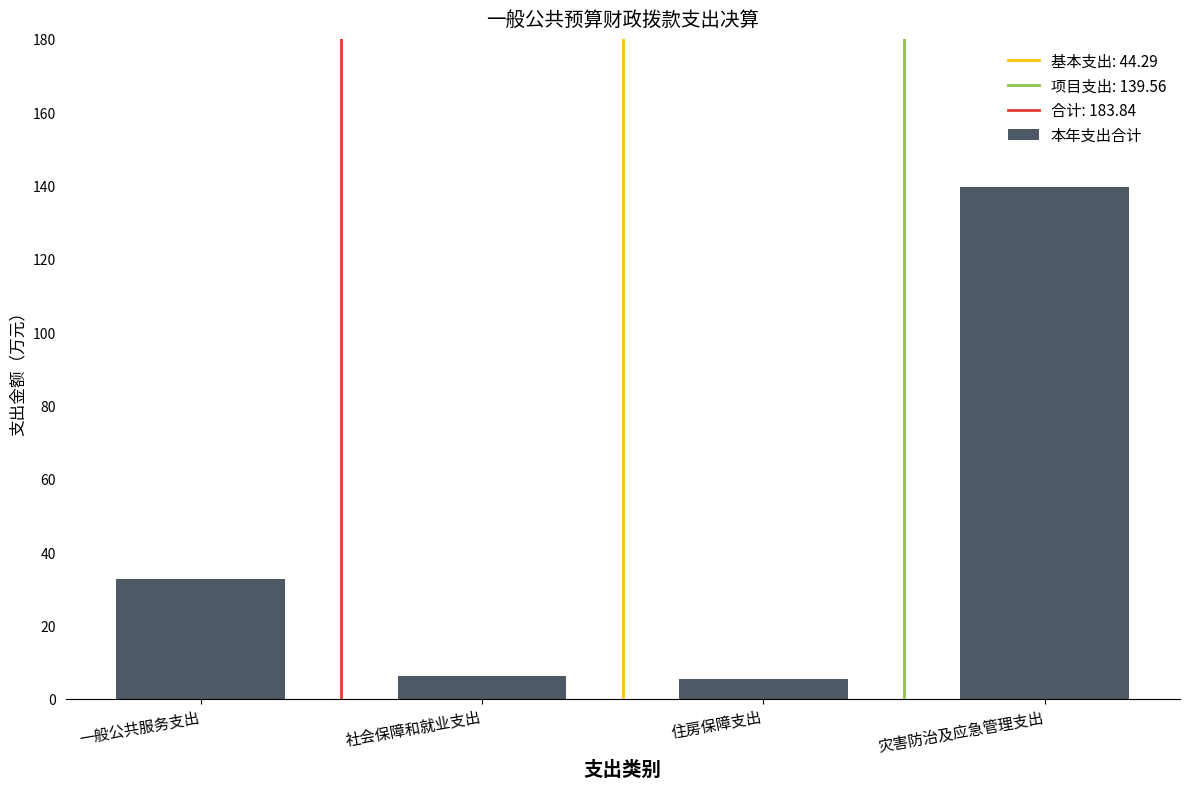

What is the change in value from 住房保障支出 to 灾害防治及应急管理支出?

+134.1